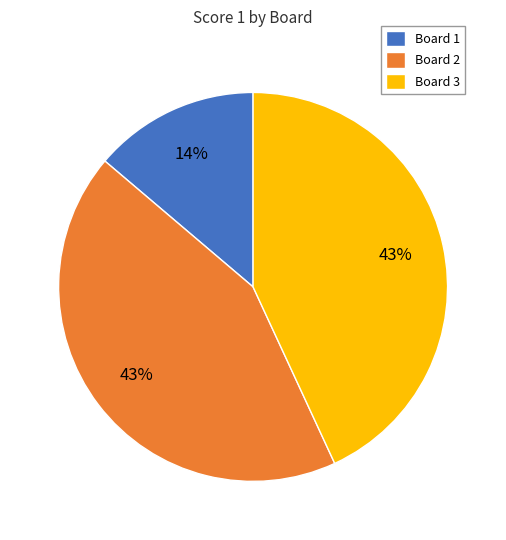

Is there a majority slice in this chart?

No